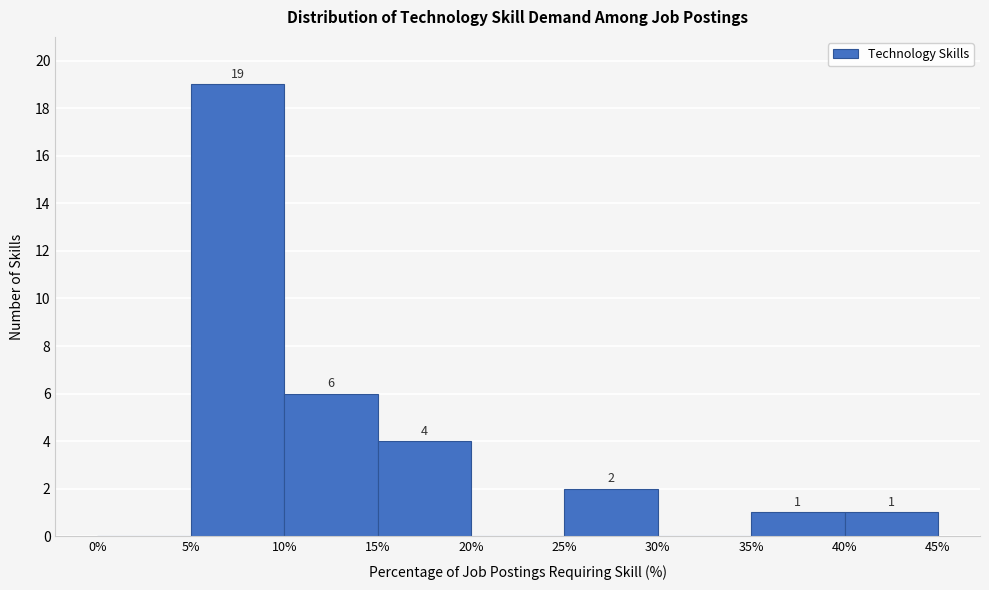

Which range on the x-axis has the tallest bar?

5% to 10%